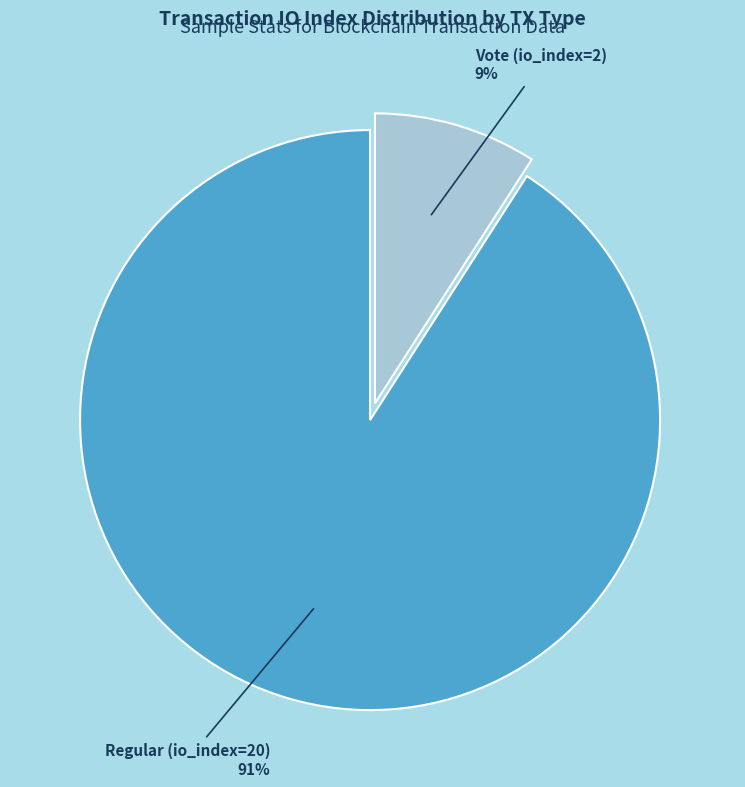

Is the sum of Vote (io_index=2) and Regular (io_index=20) greater than half?

Yes